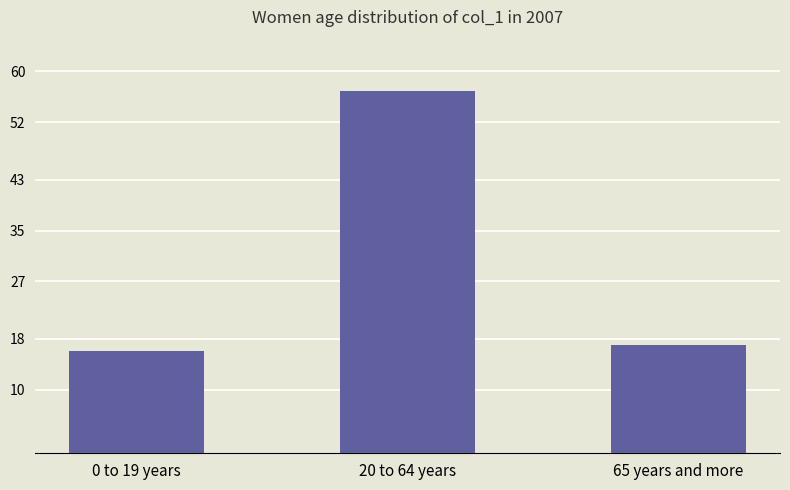

What is the ratio of the value at 0 to 19 years to the value at 65 years and more?

0.9